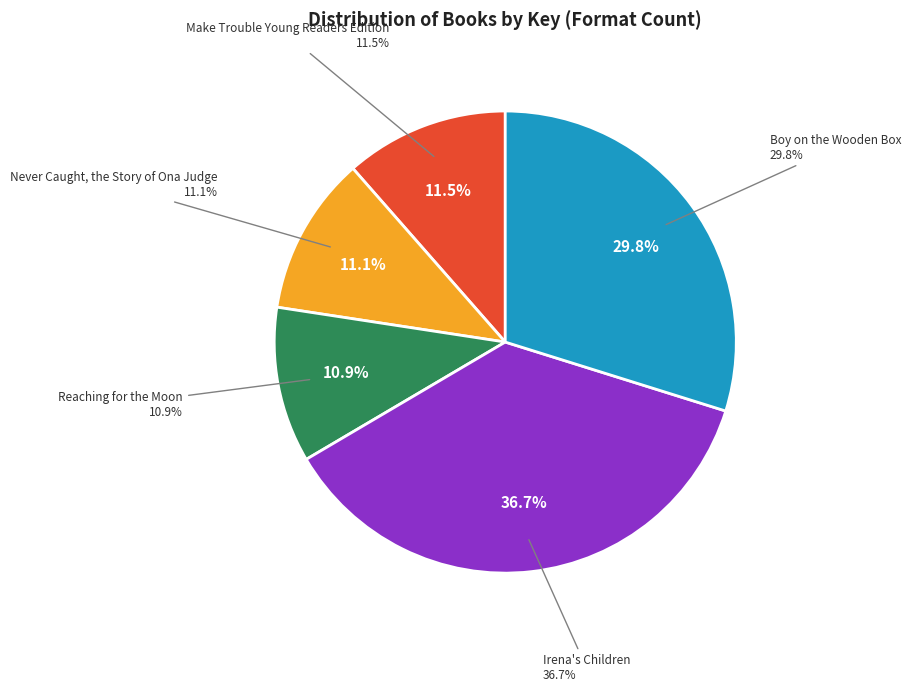

To the nearest percent, what is the combined percentage of Boy on the Wooden Box and Never Caught, the Story of Ona Judge?

41%